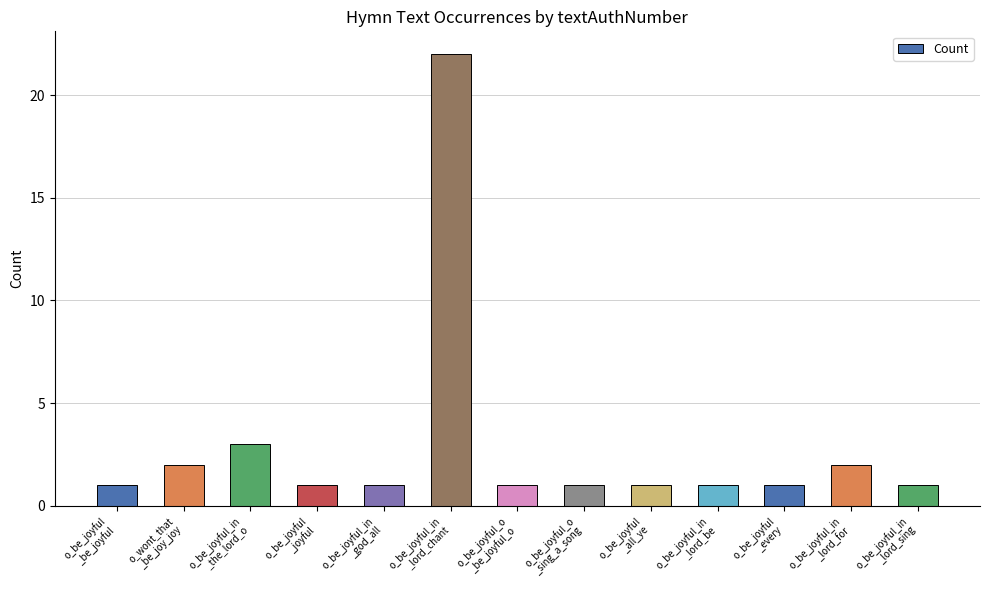

What is the change in value from o_be_joyful_in
_lord_chant to o_be_joyful_o
_sing_a_song?

-21